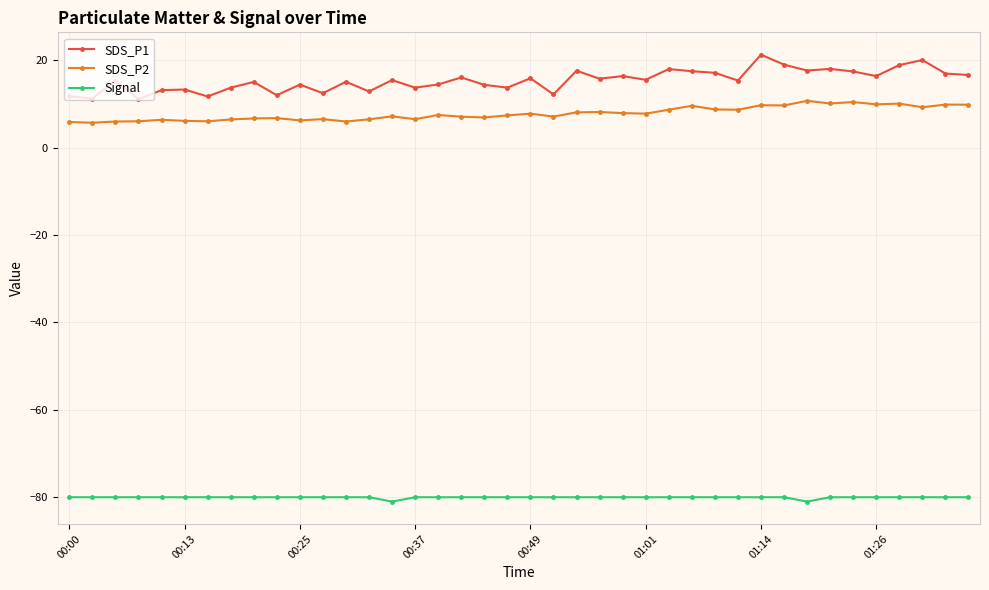

Which series has the largest total across all categories?

SDS_P1